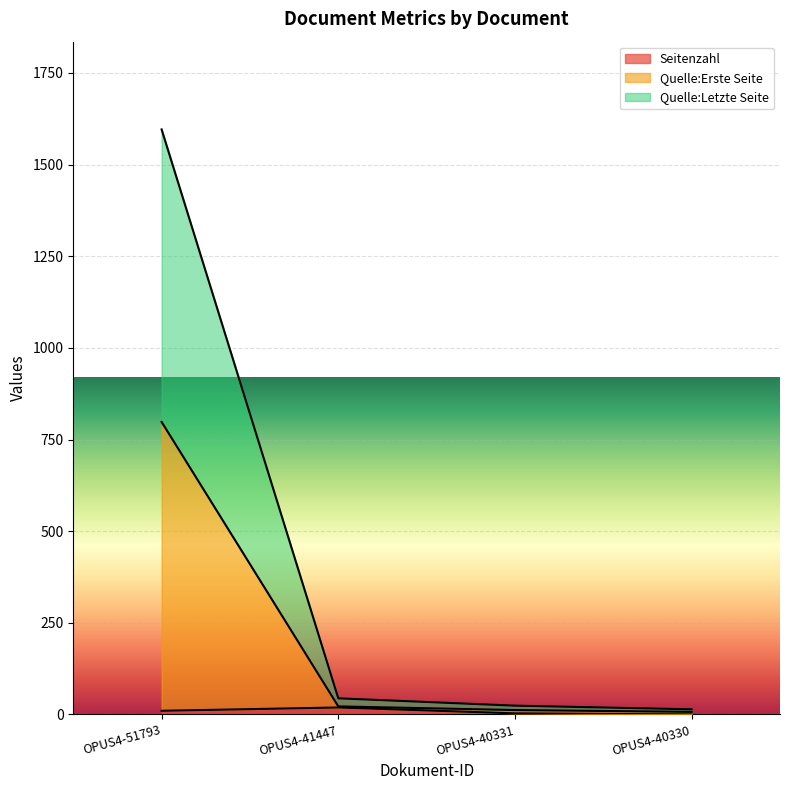

The Seitenzahl series shows 10 at OPUS4-51793. True or false?

True